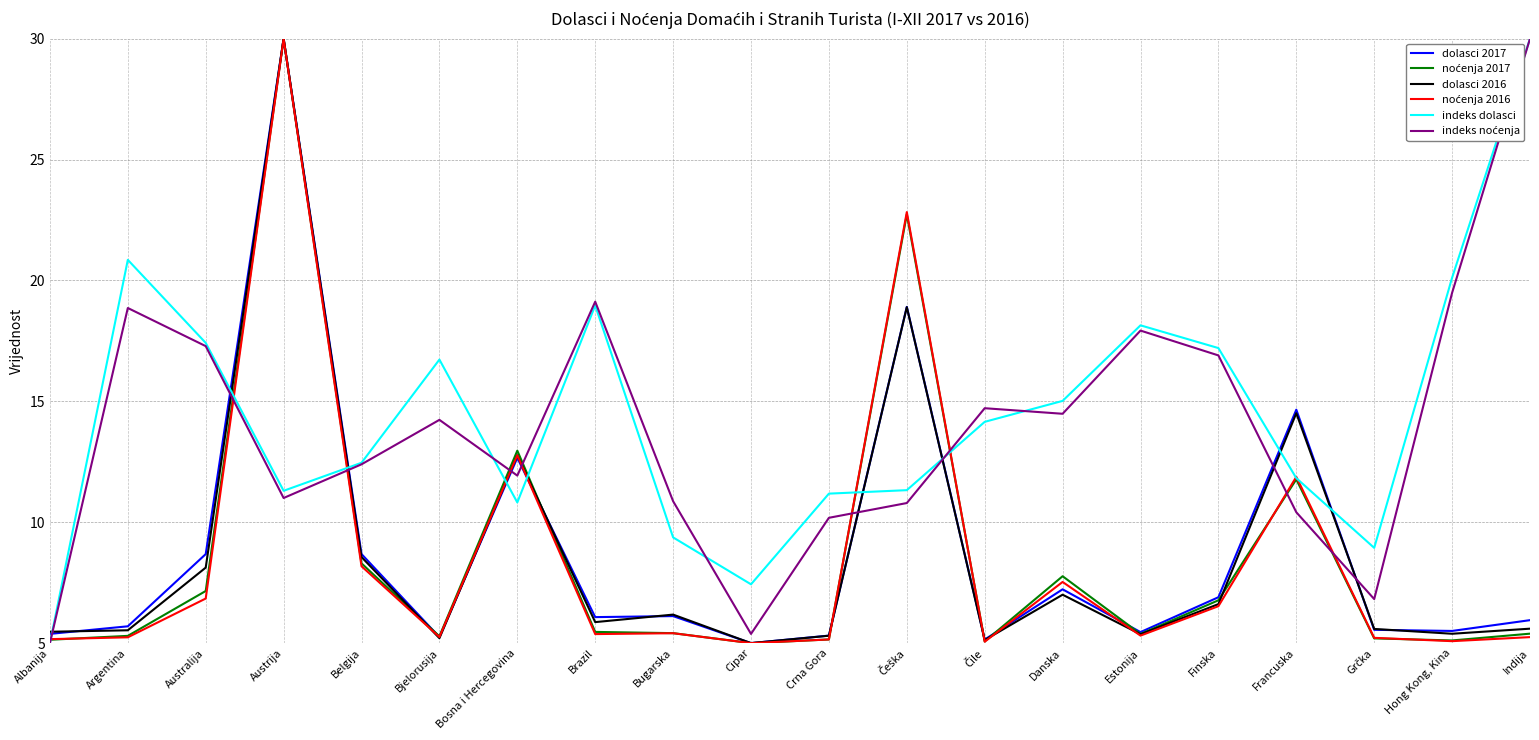

How many series are shown in this chart?

6